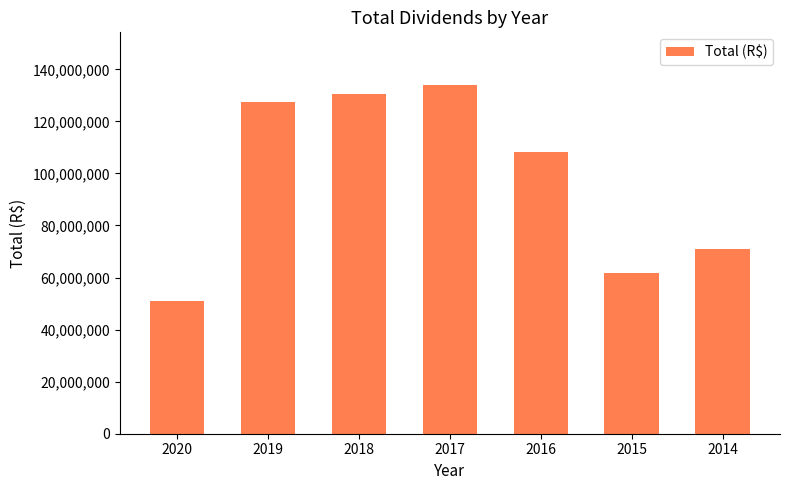

What is the change in value from 2018 to 2014?

-59768970.5